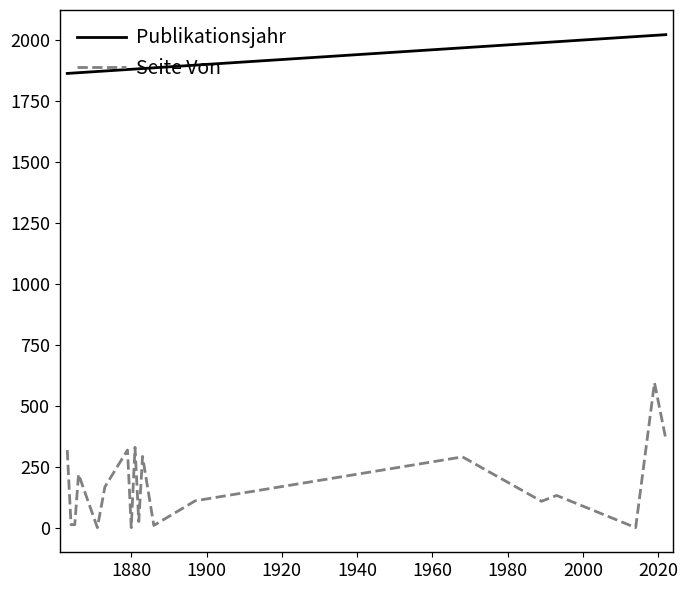

List the series in order of their overall mean, highest first.

Publikationsjahr, Seite Von